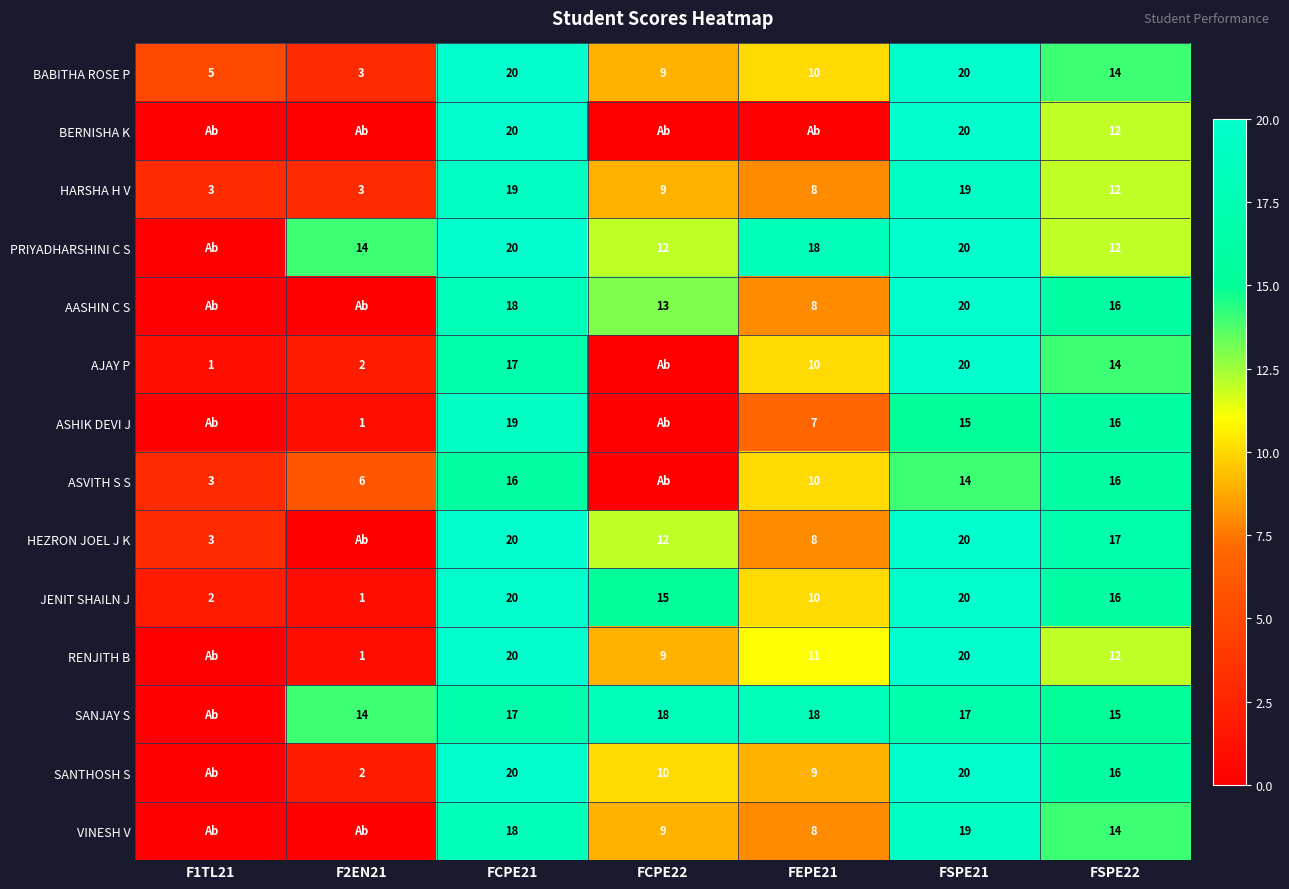

At F1TL21, list the series in order from largest to smallest.

BABITHA ROSE P, HARSHA H V, ASVITH S S, HEZRON JOEL J K, JENIT SHAILN J, AJAY P, BERNISHA K, PRIYADHARSHINI C S, AASHIN C S, ASHIK DEVI J, RENJITH B, SANJAY S, SANTHOSH S, VINESH V